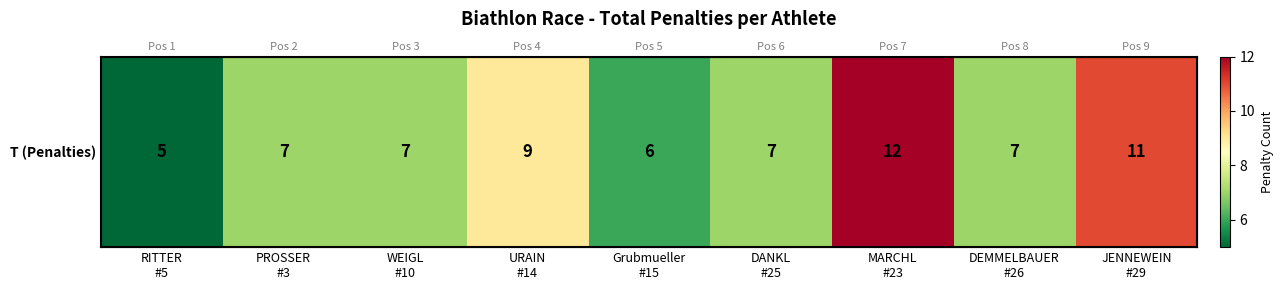

How many data points are less than 7?

2